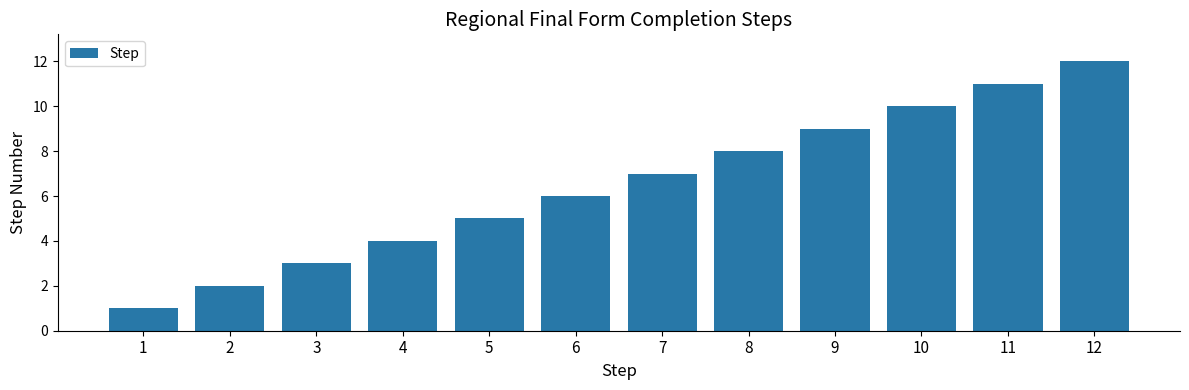

What is the difference between the maximum and minimum values?

11